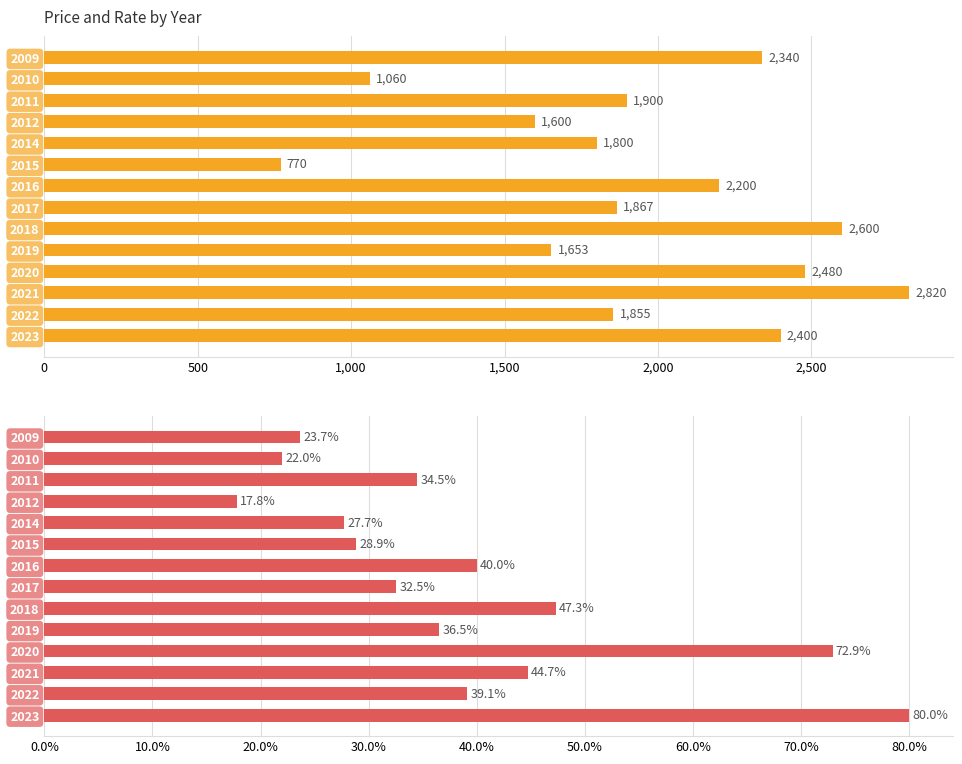

What is the minimum value shown in the chart?

17.8